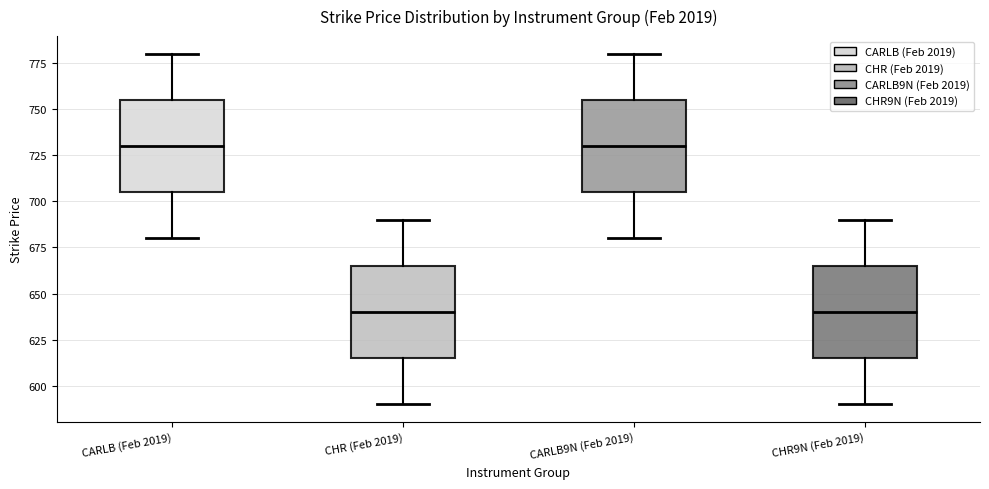

Reading left to right, read every box against the y-axis: the position of its median line, the range the box covers, and the ends of its whiskers. The values are not printed on the chart, so give them approximately, as read against the axis.

CARLB (Feb 2019): median 730, box 705 to 755, whiskers 680 to 780
CHR (Feb 2019): median 640, box 615 to 665, whiskers 590 to 690
CARLB9N (Feb 2019): median 730, box 705 to 755, whiskers 680 to 780
CHR9N (Feb 2019): median 640, box 615 to 665, whiskers 590 to 690